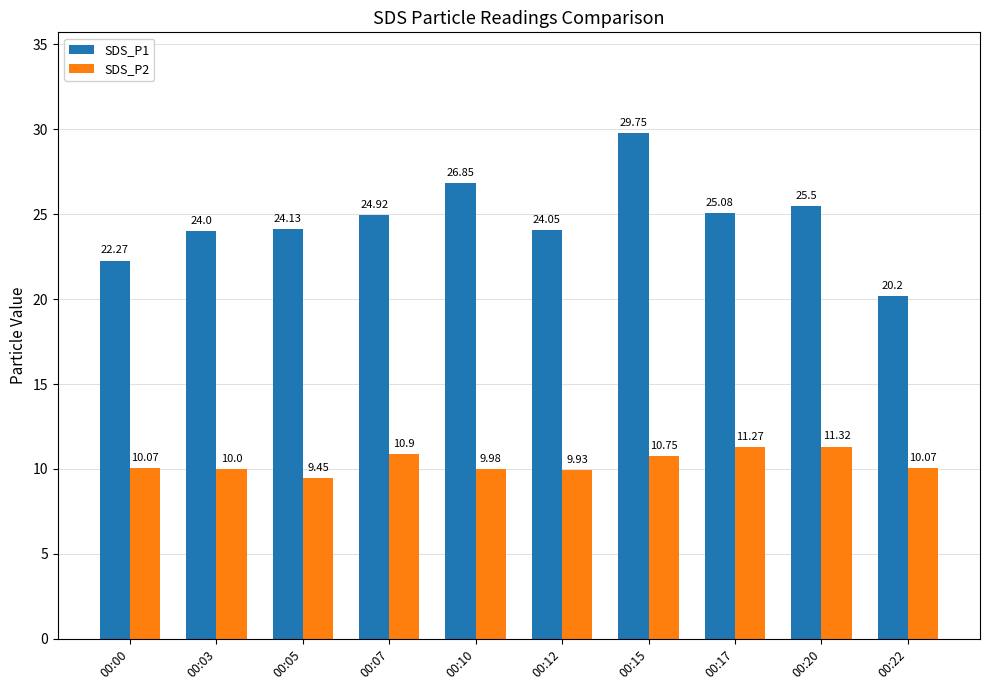

At 00:20, list the series in order from largest to smallest.

SDS_P1, SDS_P2